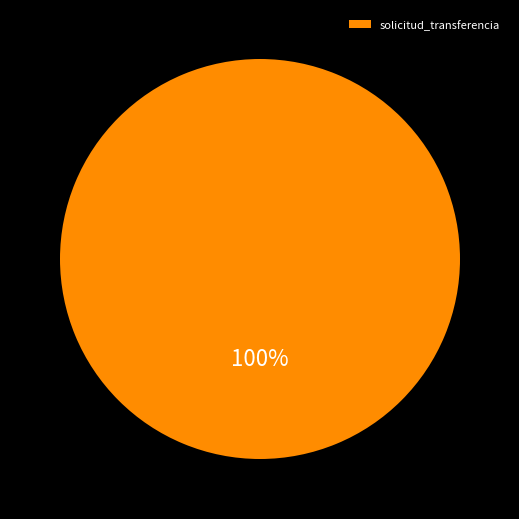

Rank the categories by value from lowest to highest.

solicitud_transferencia